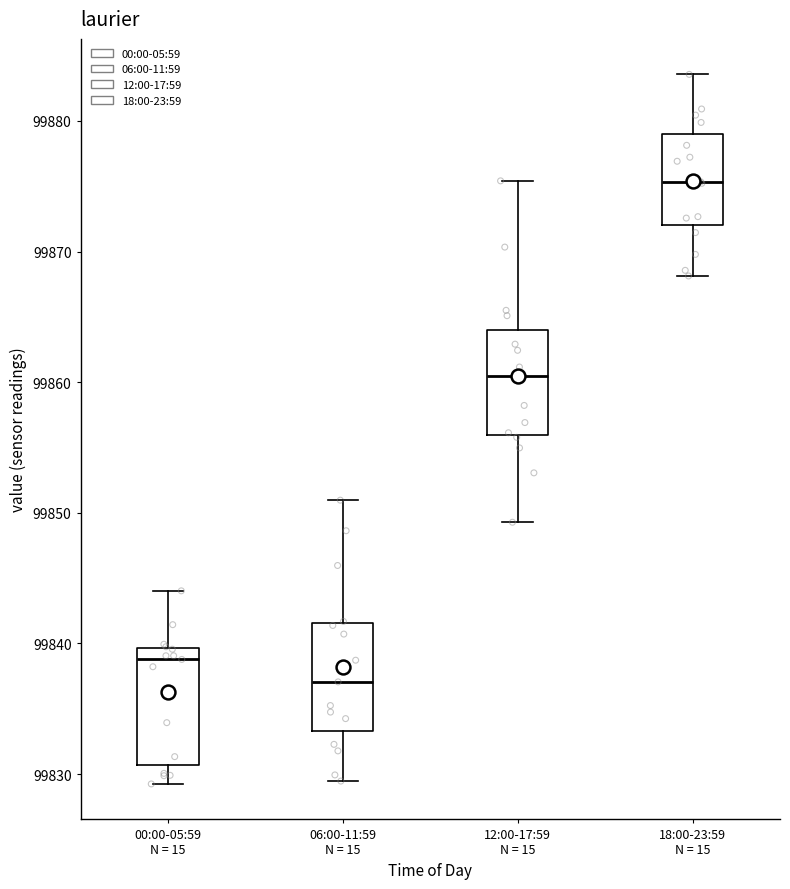

Reading left to right, read every box against the y-axis: the position of its median line, the range the box covers, and the ends of its whiskers. The values are not printed on the chart, so give them approximately, as read against the axis.

00:00-05:59 N = 15: median 99839, box 99831 to 99840, whiskers 99829 to 99844
06:00-11:59 N = 15: median 99837, box 99833 to 99842, whiskers 99829 to 99851
12:00-17:59 N = 15: median 99860, box 99856 to 99864, whiskers 99849 to 99875
18:00-23:59 N = 15: median 99875, box 99872 to 99879, whiskers 99868 to 99884